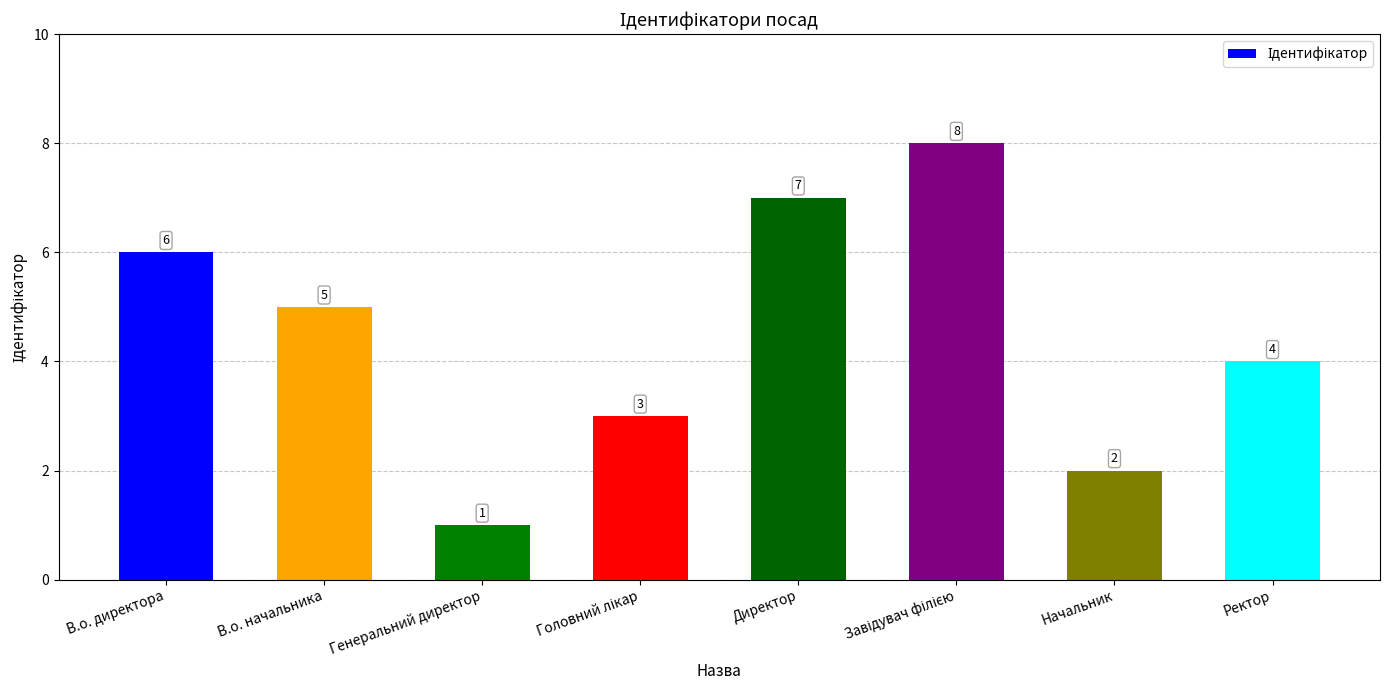

What is the maximum value shown in the chart?

8